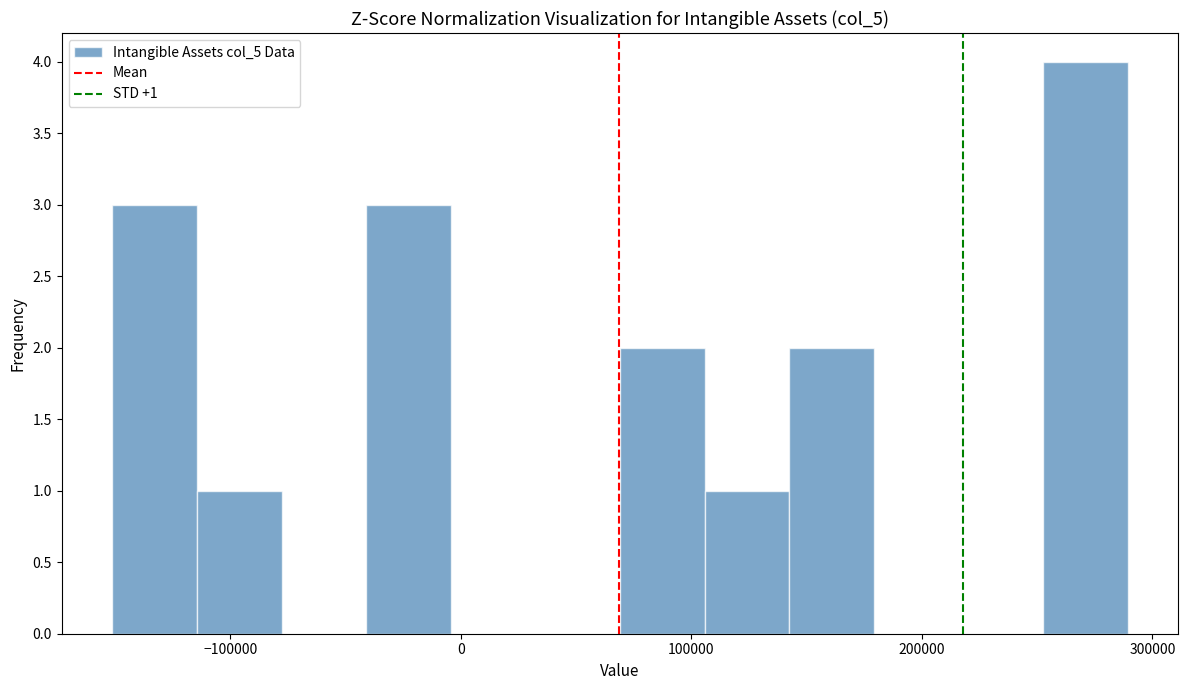

Read against the x-axis, roughly where is the centre of the tallest bar?

270000